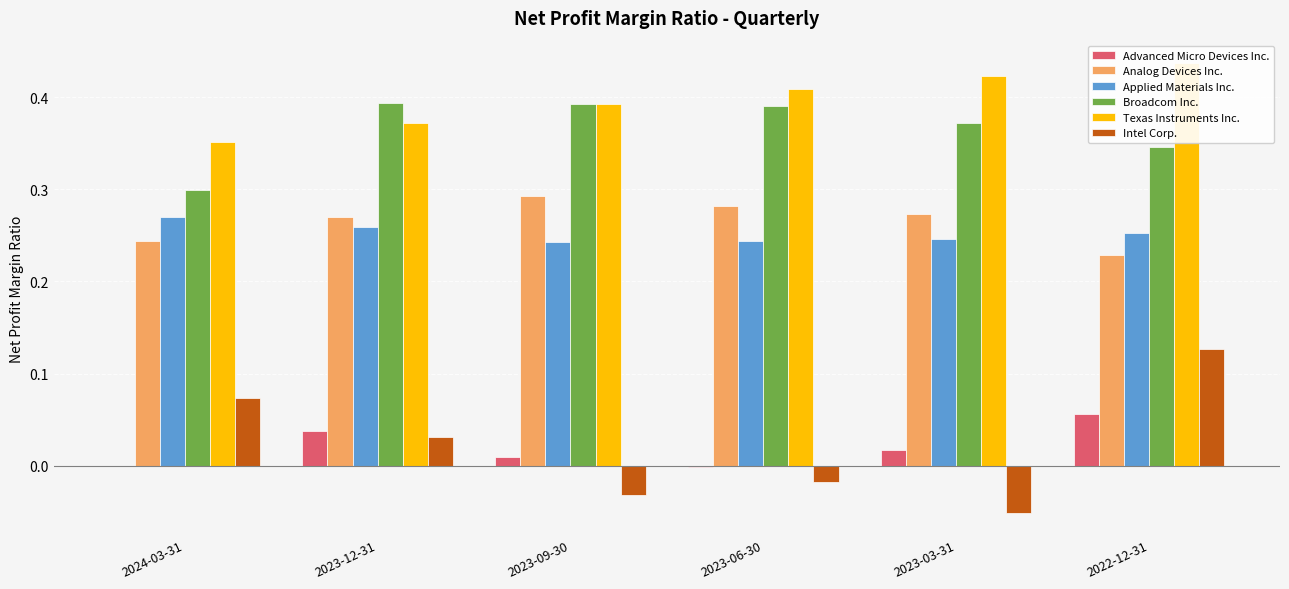

Is it true that Intel Corp. equals 0.1 at 2024-03-31?

True